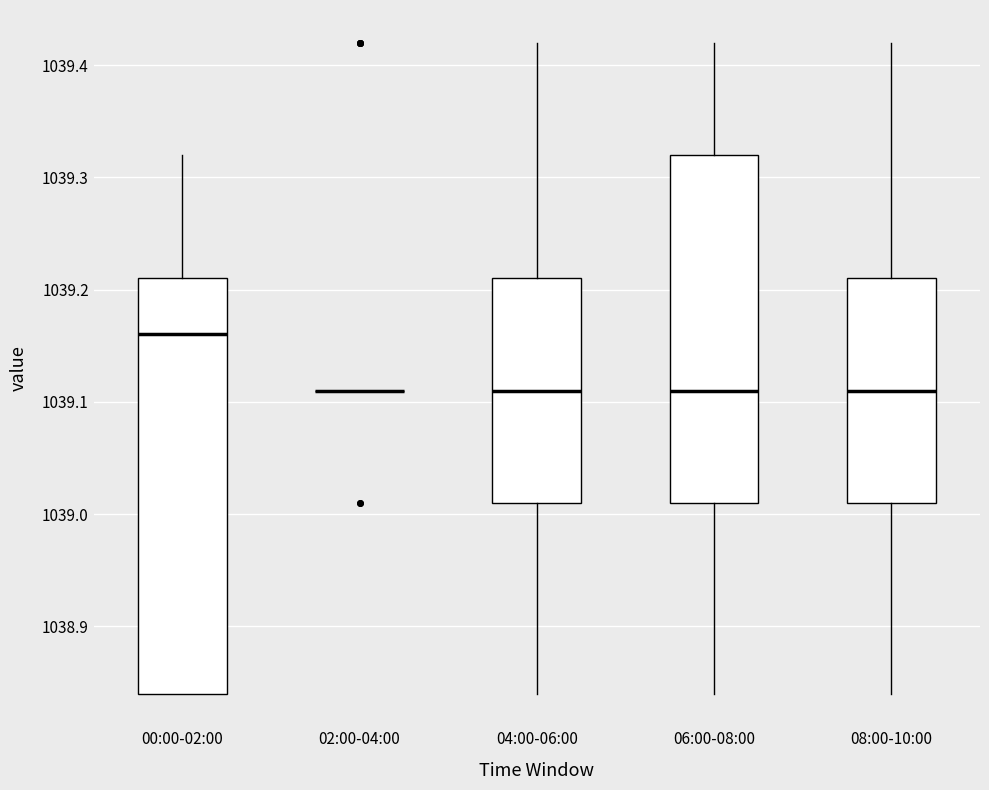

Reading left to right, transcribe this box plot: for each box, give where its median line is, the range the box spans, and where its two whiskers end, as read against the y-axis. The values are not printed on the chart, so give them approximately, as read against the axis.

00:00-02:00: median 1039.16, box 1038.84 to 1039.21, whiskers 1038.84 to 1039.32
02:00-04:00: box collapsed to a line at 1039.11, whiskers 1039.11 to 1039.11
04:00-06:00: median 1039.11, box 1039.01 to 1039.21, whiskers 1038.84 to 1039.42
06:00-08:00: median 1039.11, box 1039.01 to 1039.32, whiskers 1038.84 to 1039.42
08:00-10:00: median 1039.11, box 1039.01 to 1039.21, whiskers 1038.84 to 1039.42